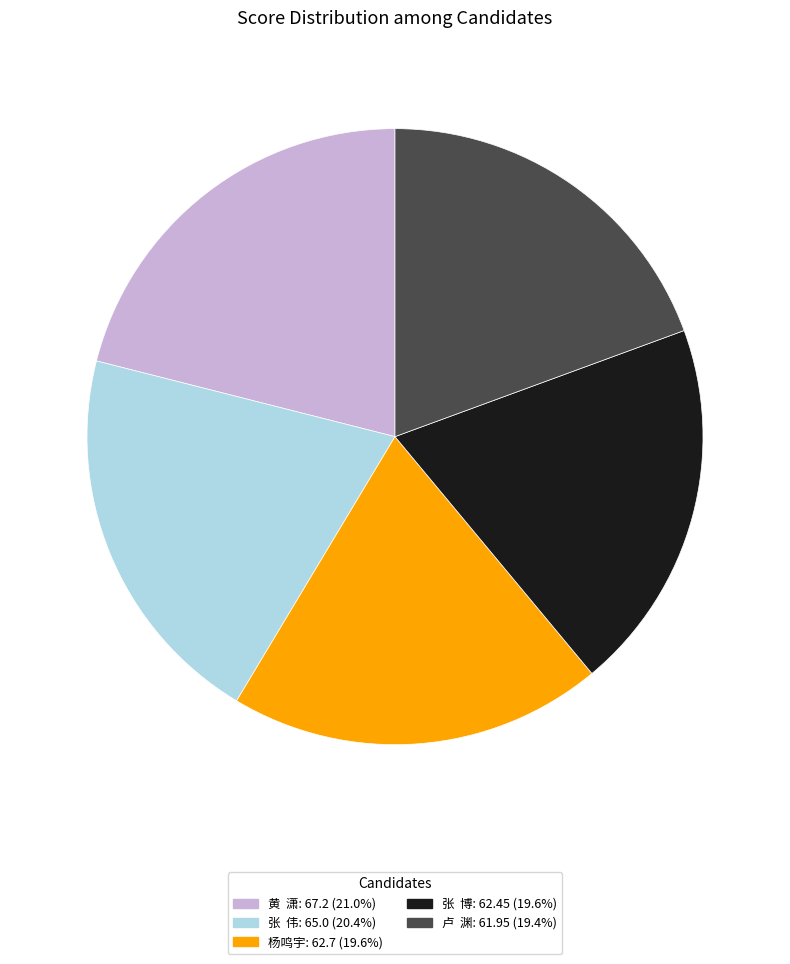

Does any single category account for the majority?

No